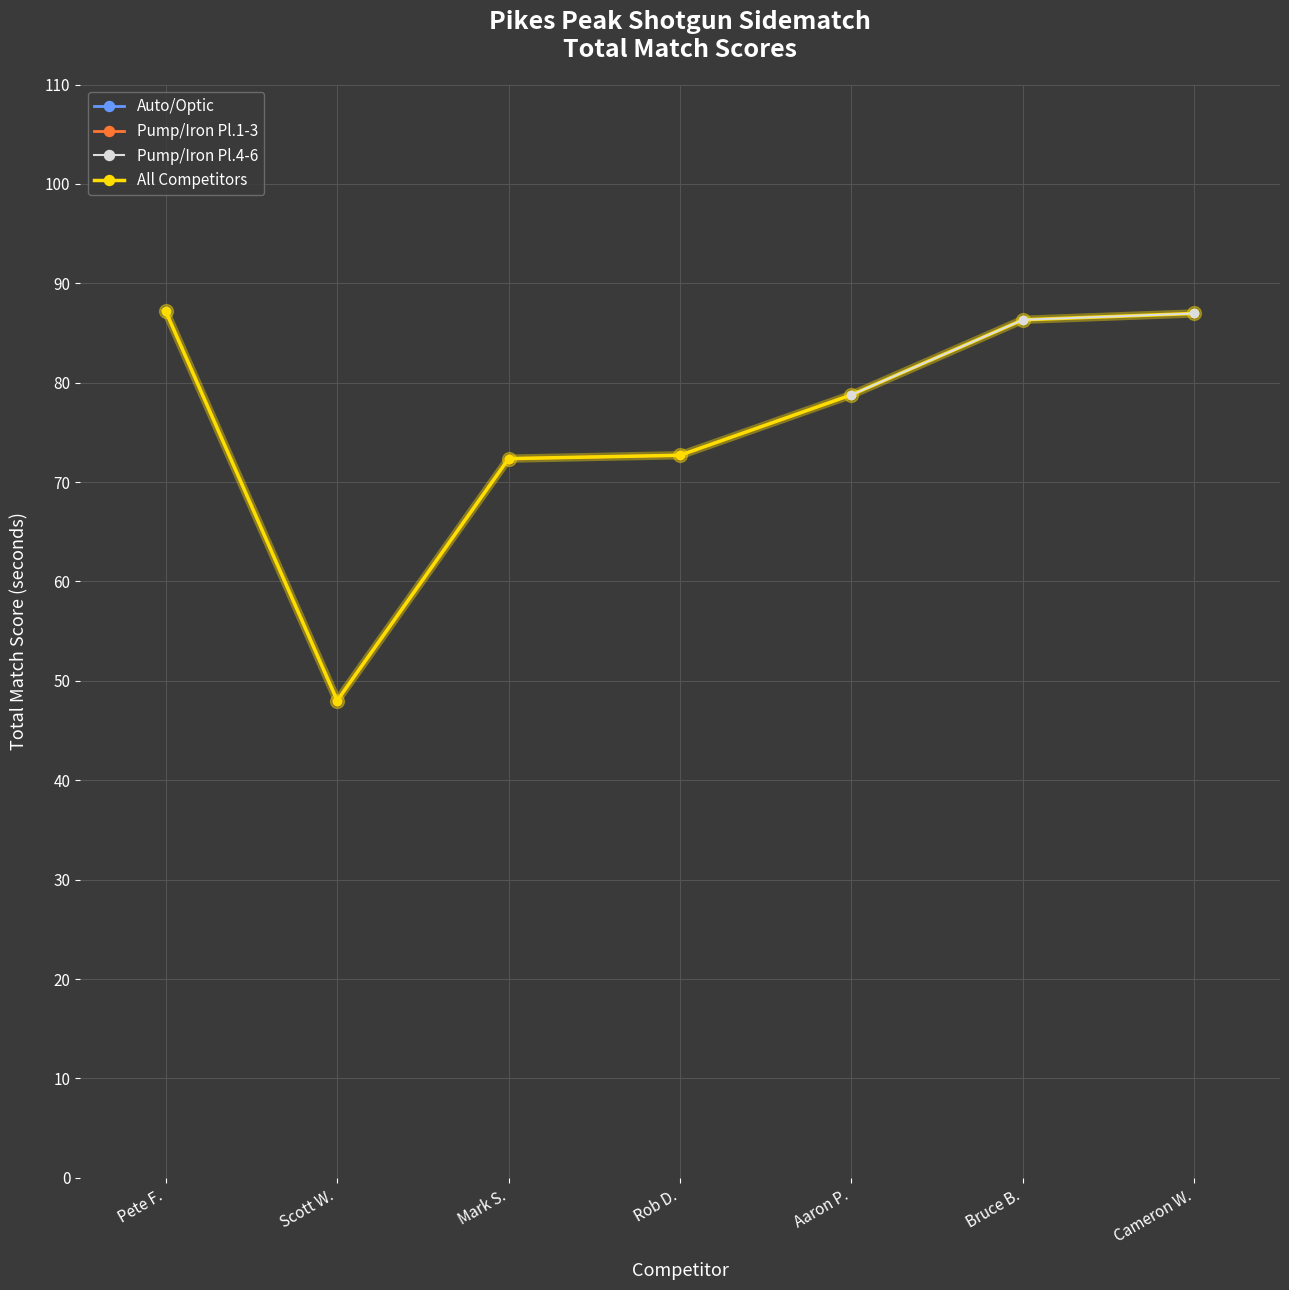

How many lines are shown in the chart?

4